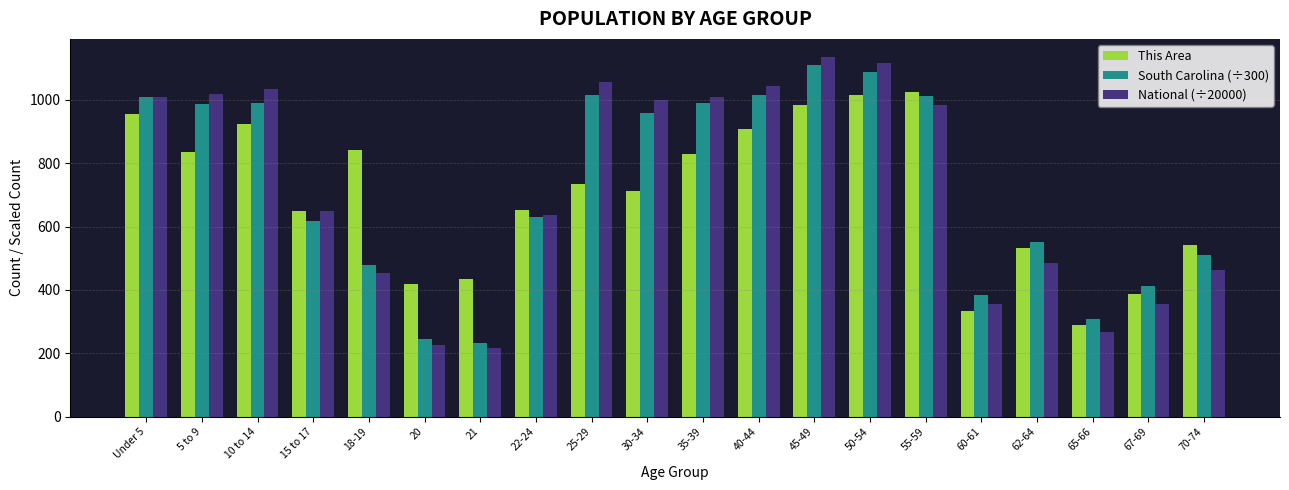

What is the approximate value of This Area at 35-39?

830.0